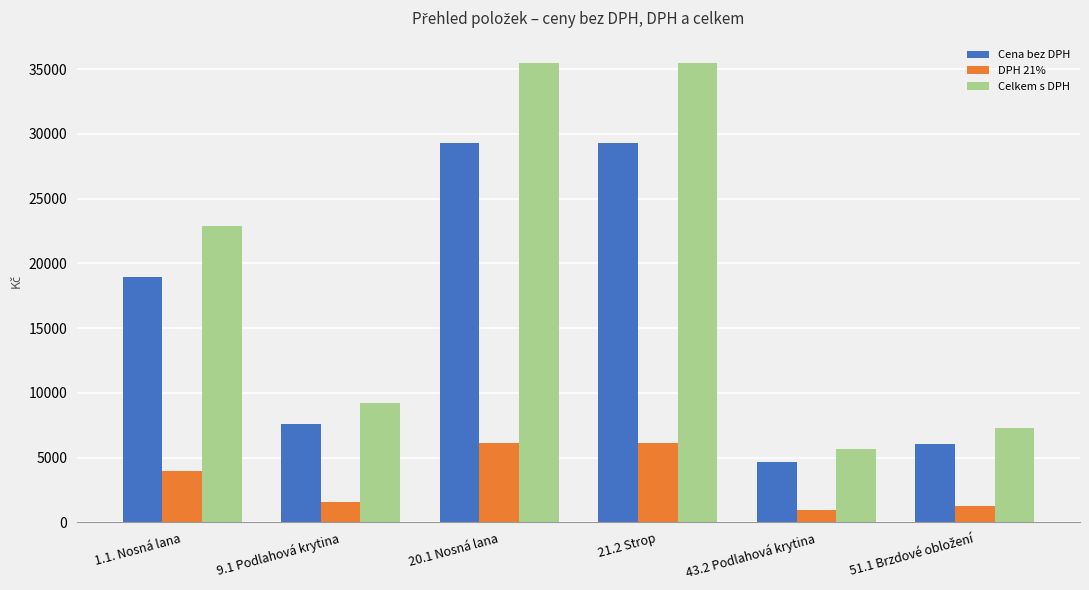

List the series in order of their overall mean, lowest first.

DPH 21%, Cena bez DPH, Celkem s DPH